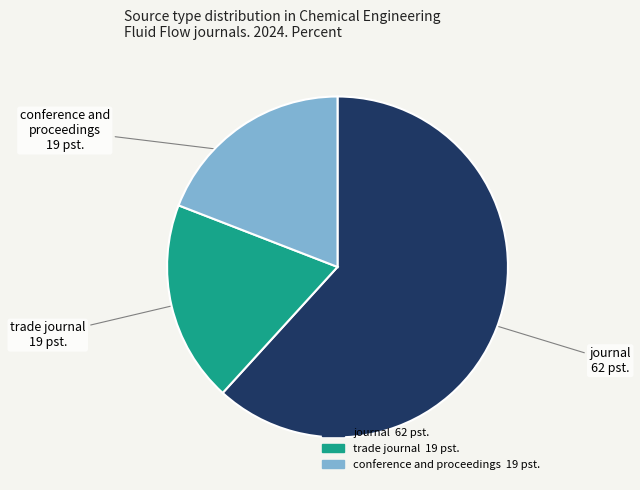

Which slice is the largest?

journal